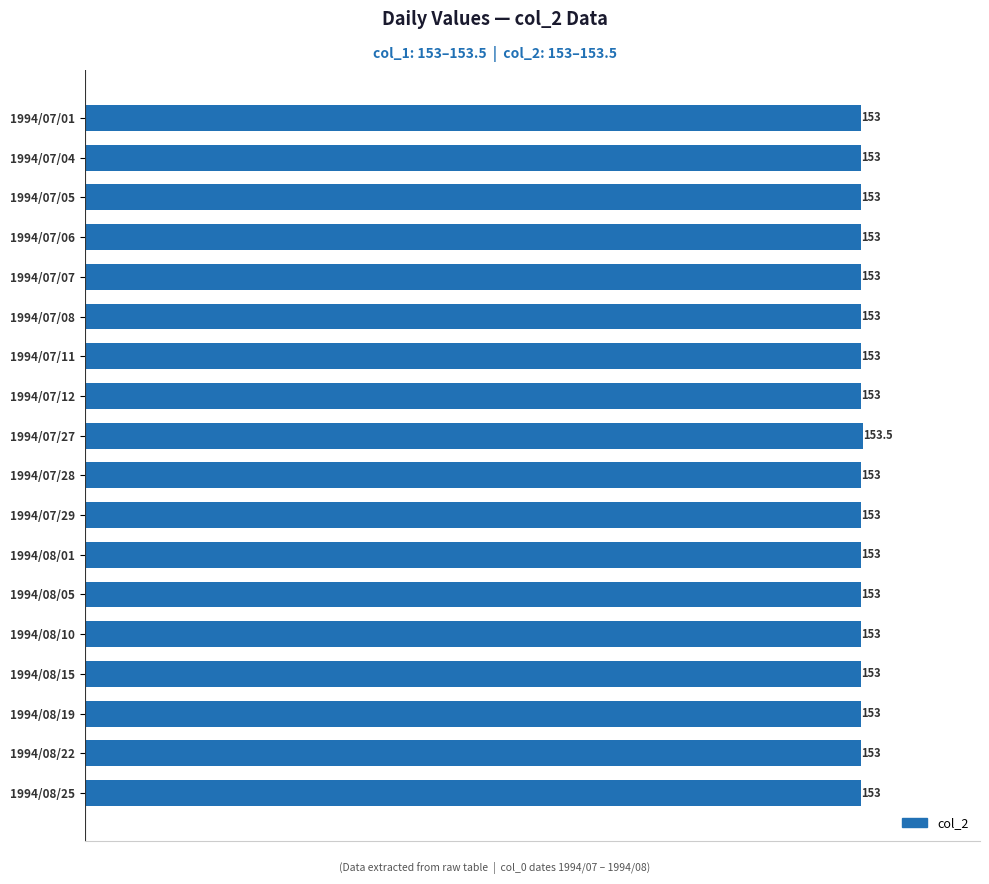

What is the smallest value displayed?

153.0